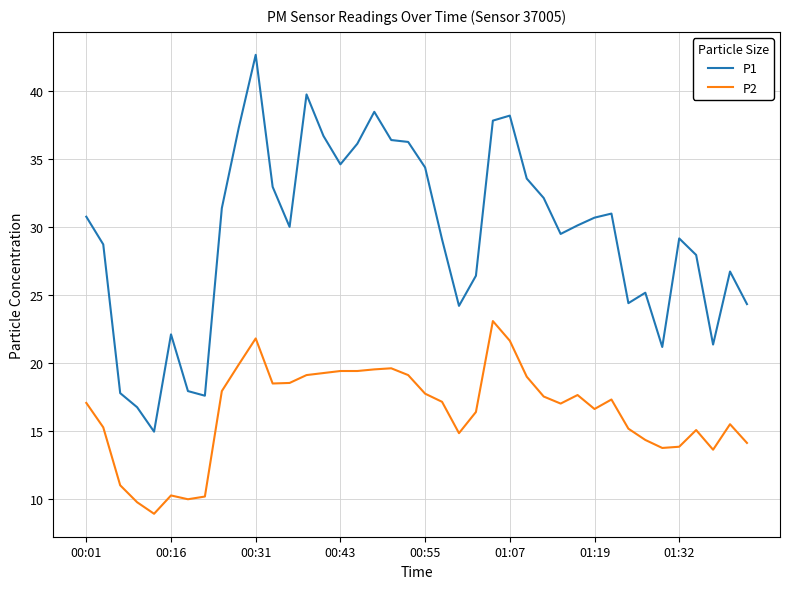

What are all the series names shown in the legend?

P1, P2